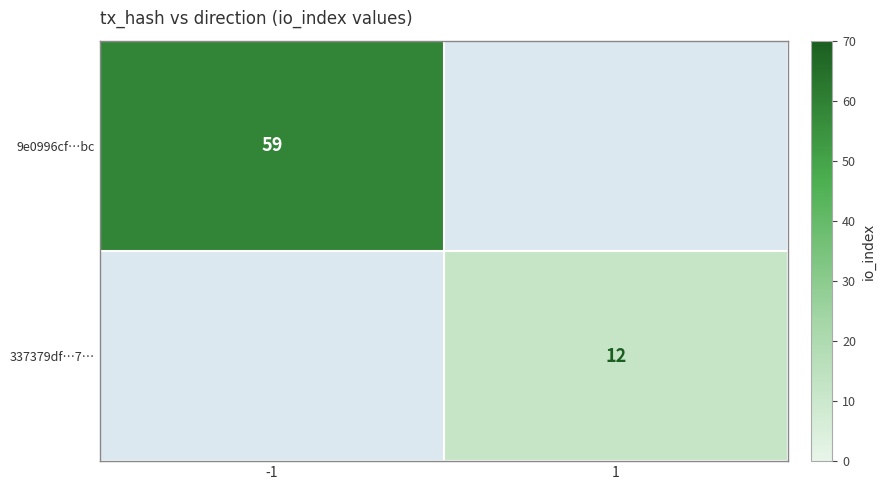

True or false: 9e0996cf…bc has a value of 59 at -1.

True